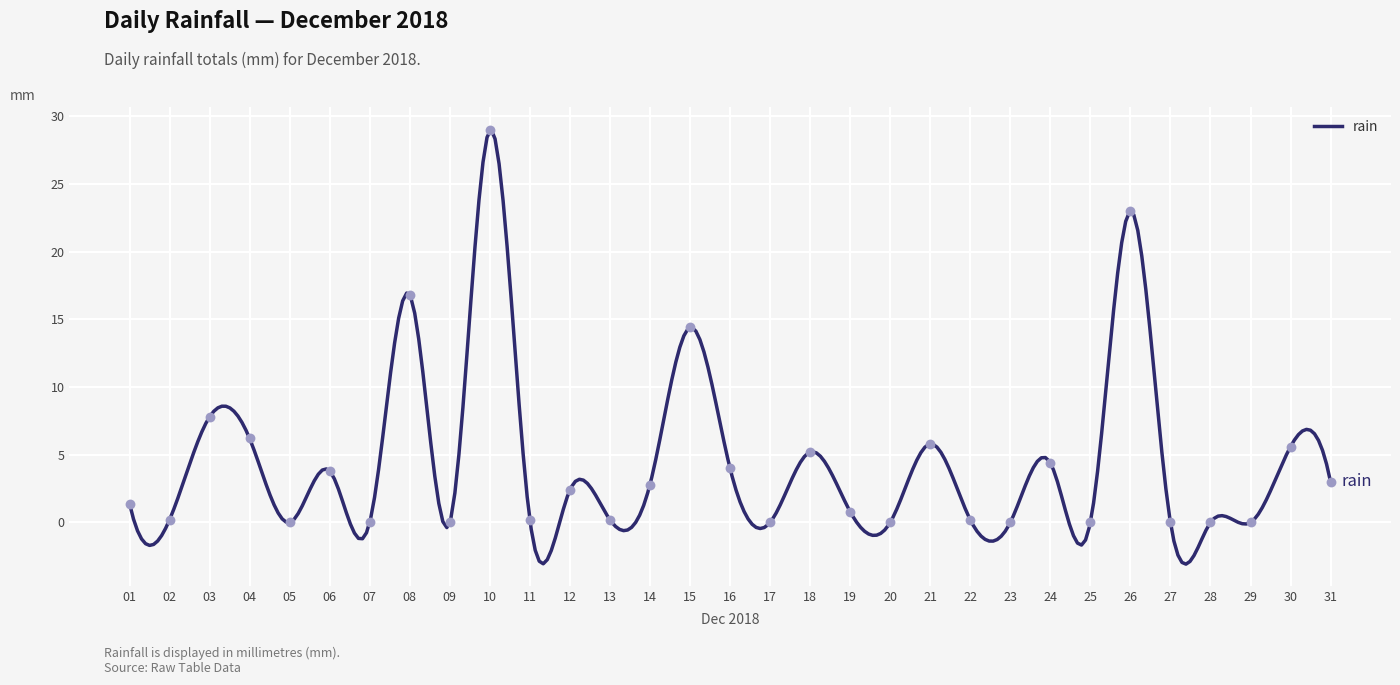

What is the change in value from 06 to 20?

-3.8